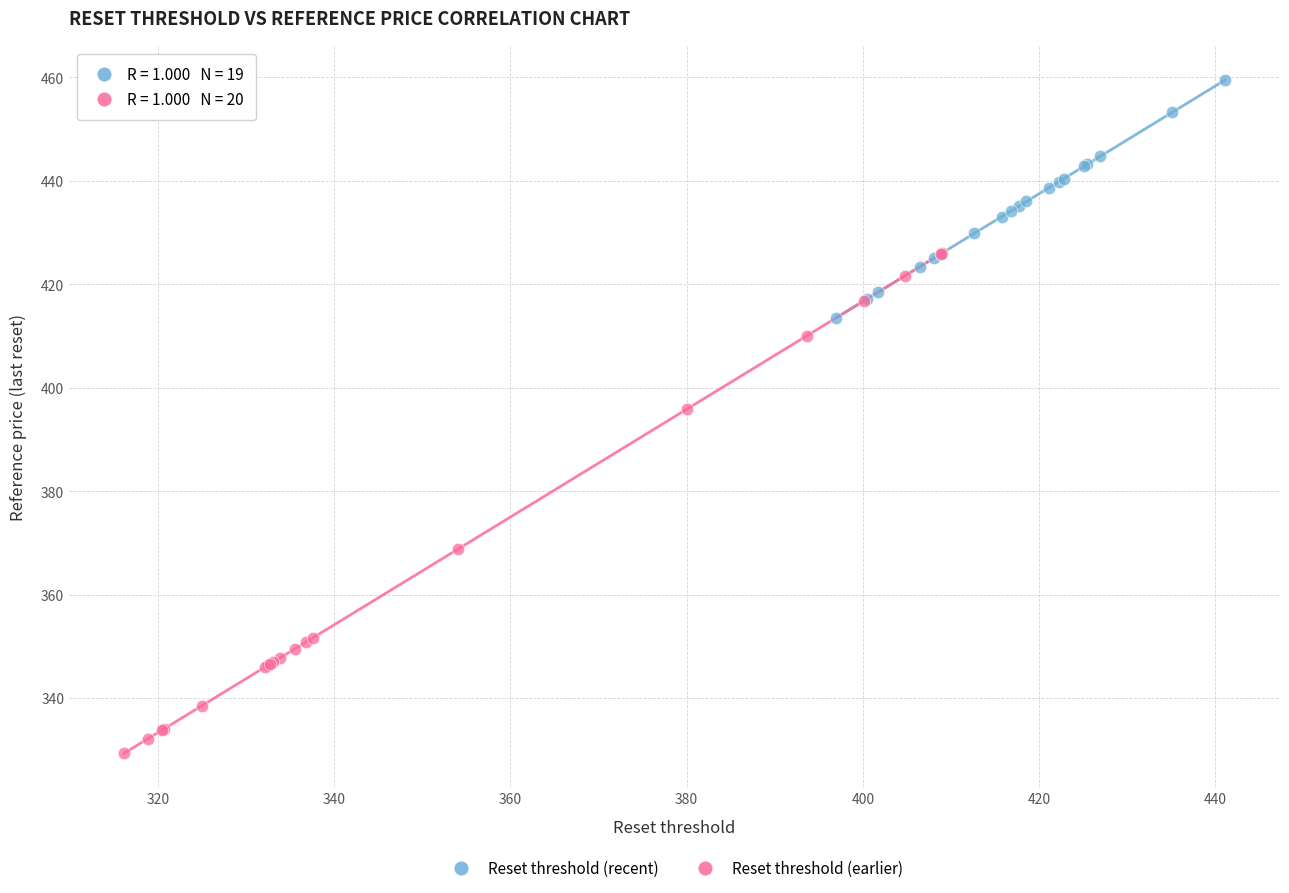

Which series reaches the maximum Y coordinate?

Reset threshold (recent)